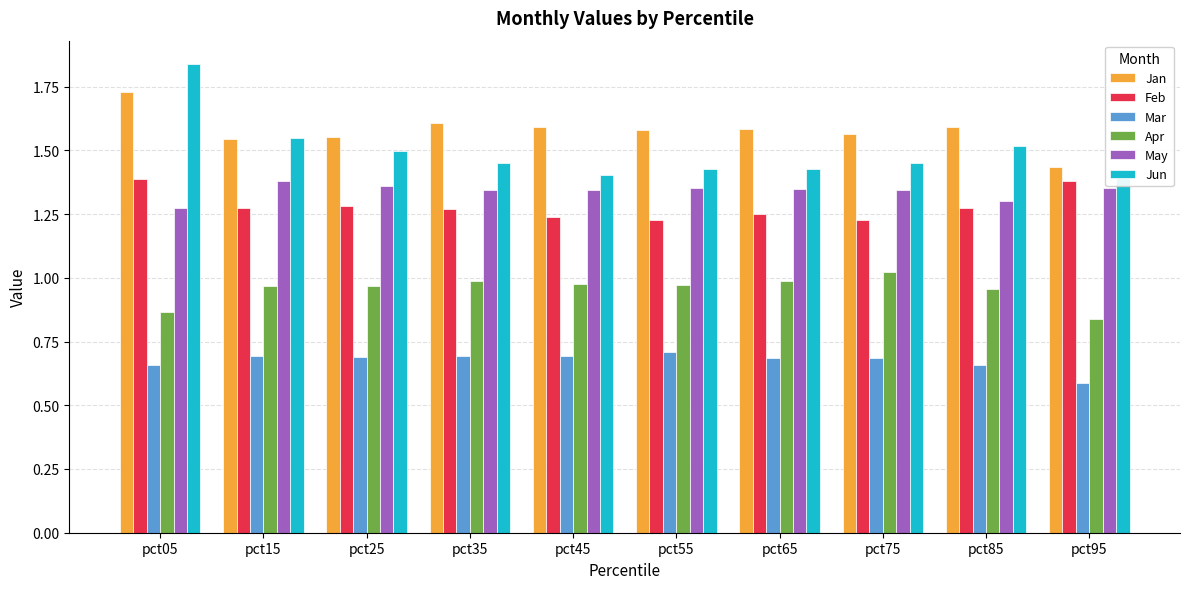

Which series has the largest range (max minus min)?

Jun